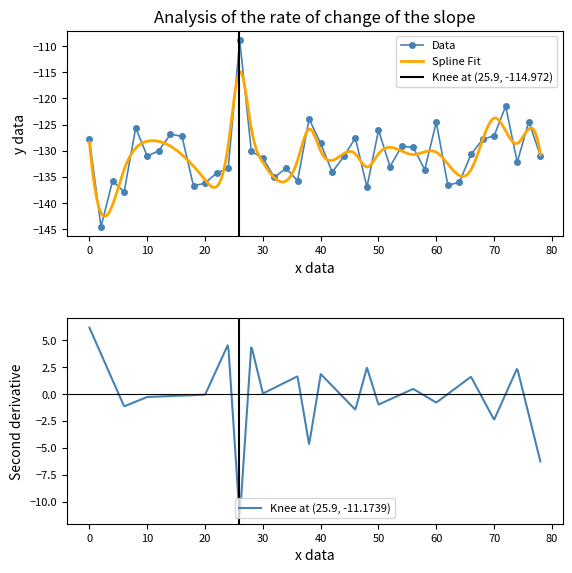

True or false: Data has more than 1 interior local peaks.

True